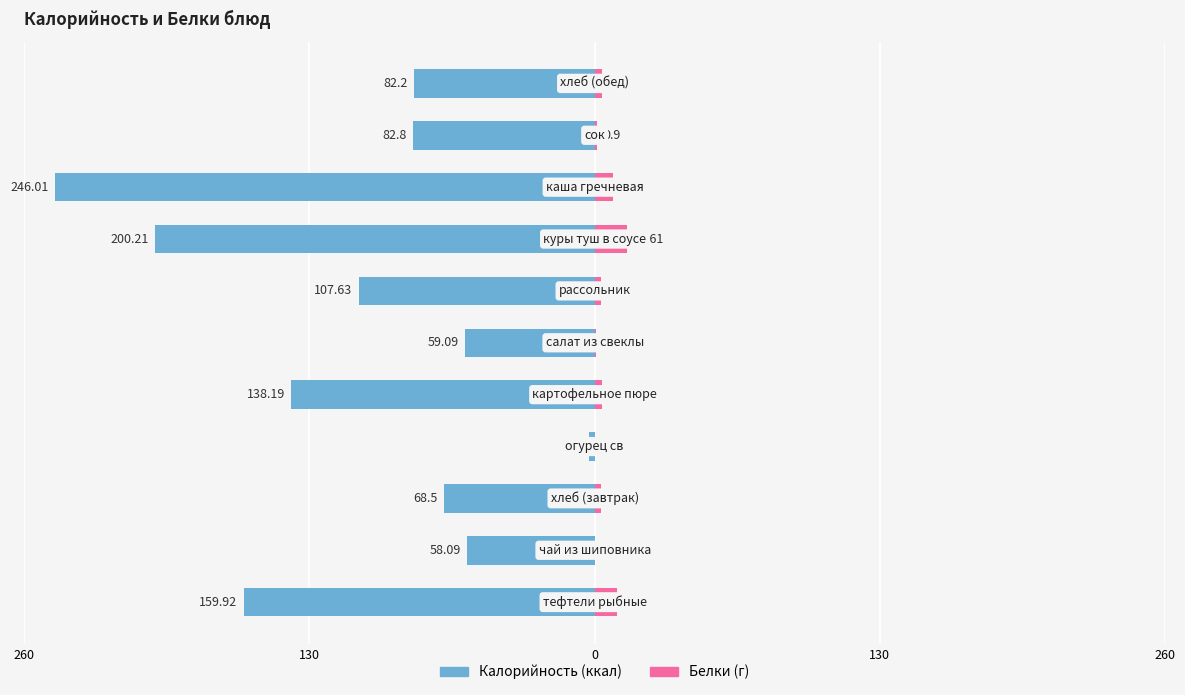

Reading left to right, extract all data points from this chart.

Калорийность: -159.9	-58.1	-68.5	-2.4	-138.2	-59.1	-107.6	-200.2	-246.0	-82.8	-82.2
Белки: 10.4	0.2	2.7	0.1	3.3	0.8	3.0	14.6	8.5	0.9	3.2